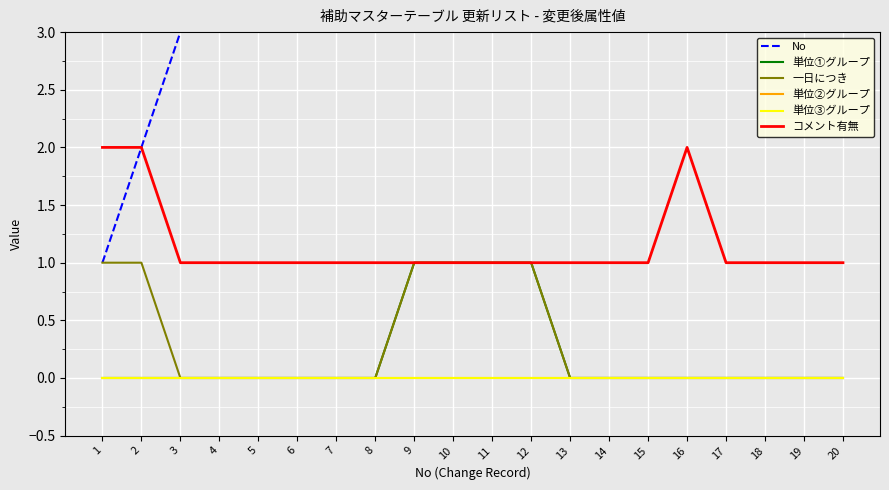

Is the value of 単位③グループ at 7 greater than the value of コメント有無 at 4?

No